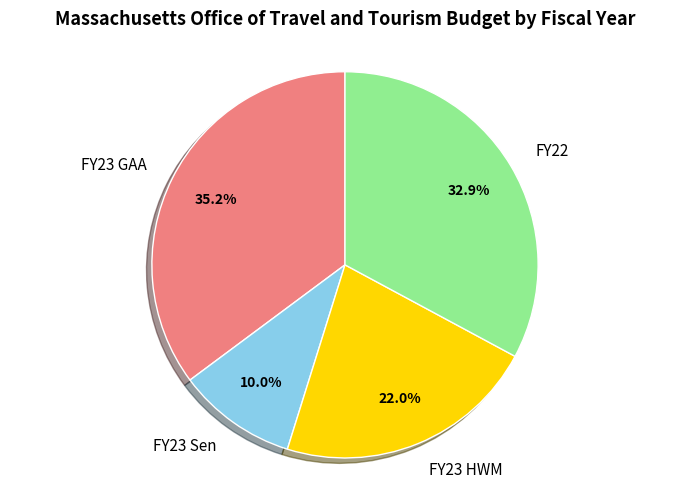

To the nearest percent, what percentage of the pie is FY23 HWM?

22%